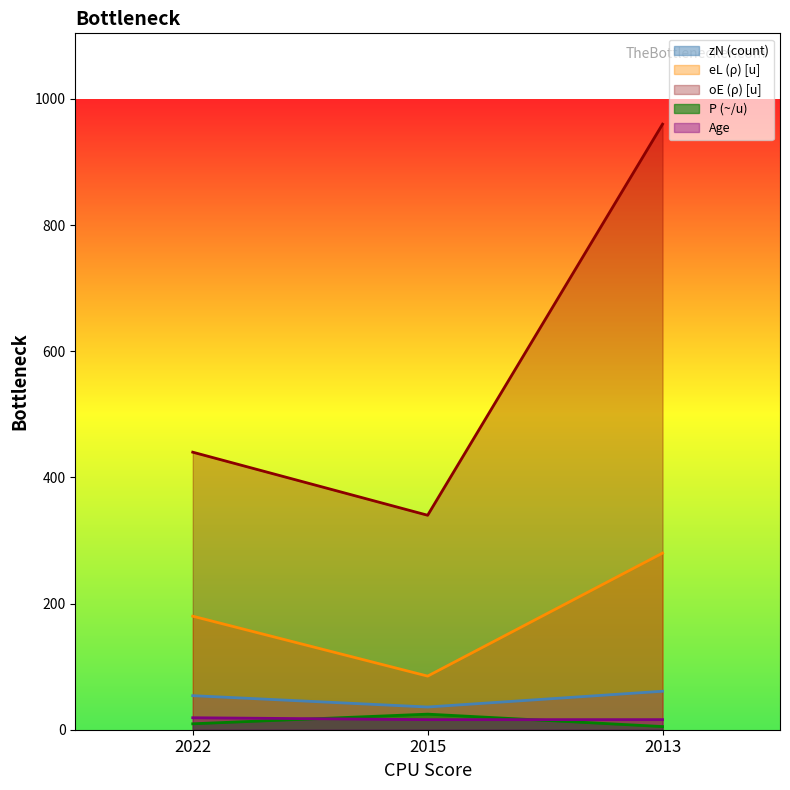

What is the approximate value of Age at 2022?

19.0